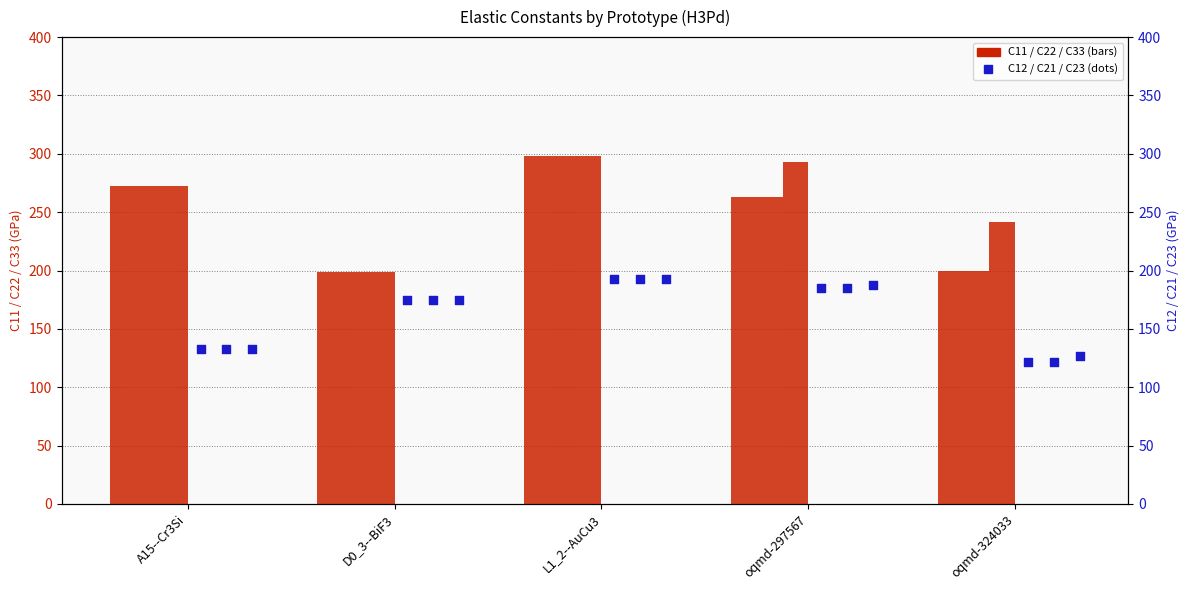

Which series has the widest spread of Y values?

C11